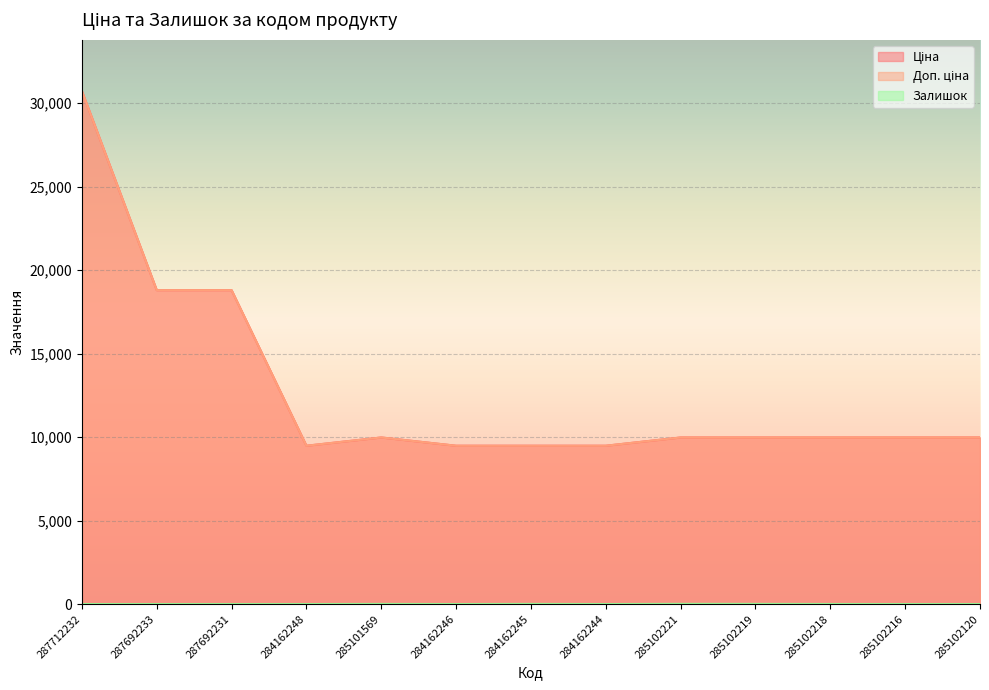

What is the sum of all Доп. ціна values?

166081.0